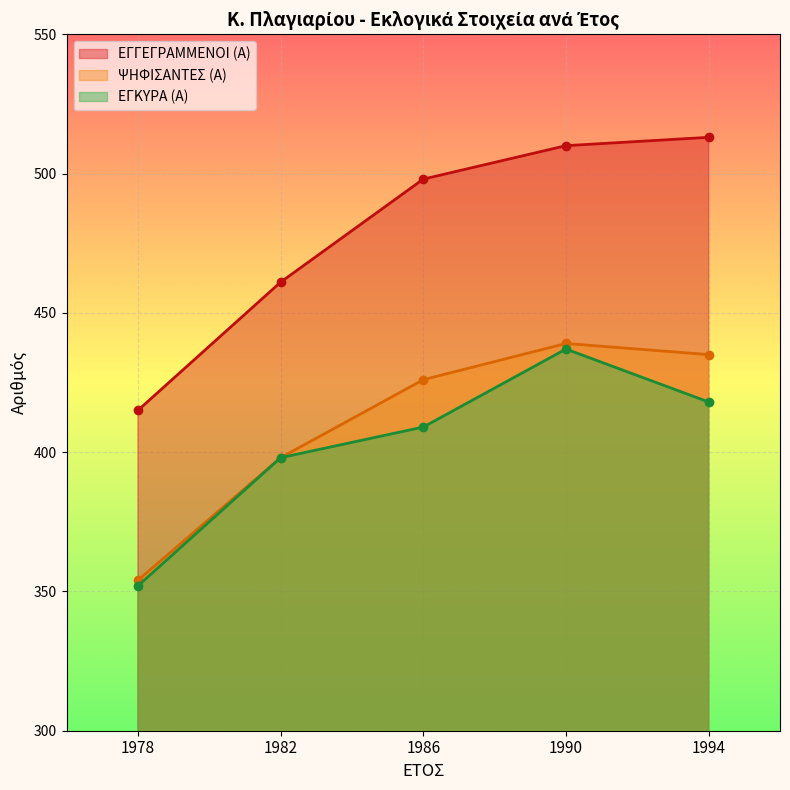

How many data points in ΕΓΚΥΡΑ (Α) are above 409?

2